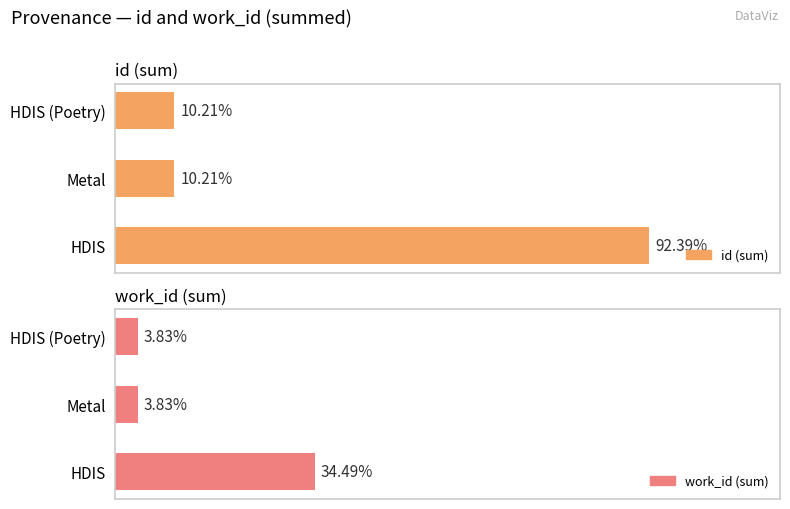

What is the value of the work_id (sum) bar at the 3rd from the left?

5749